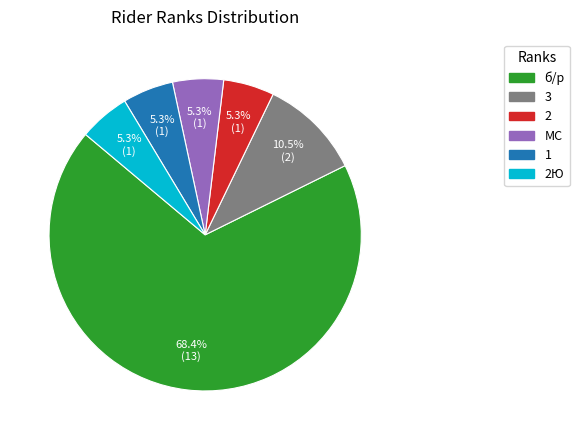

Does any single category account for the majority?

Yes